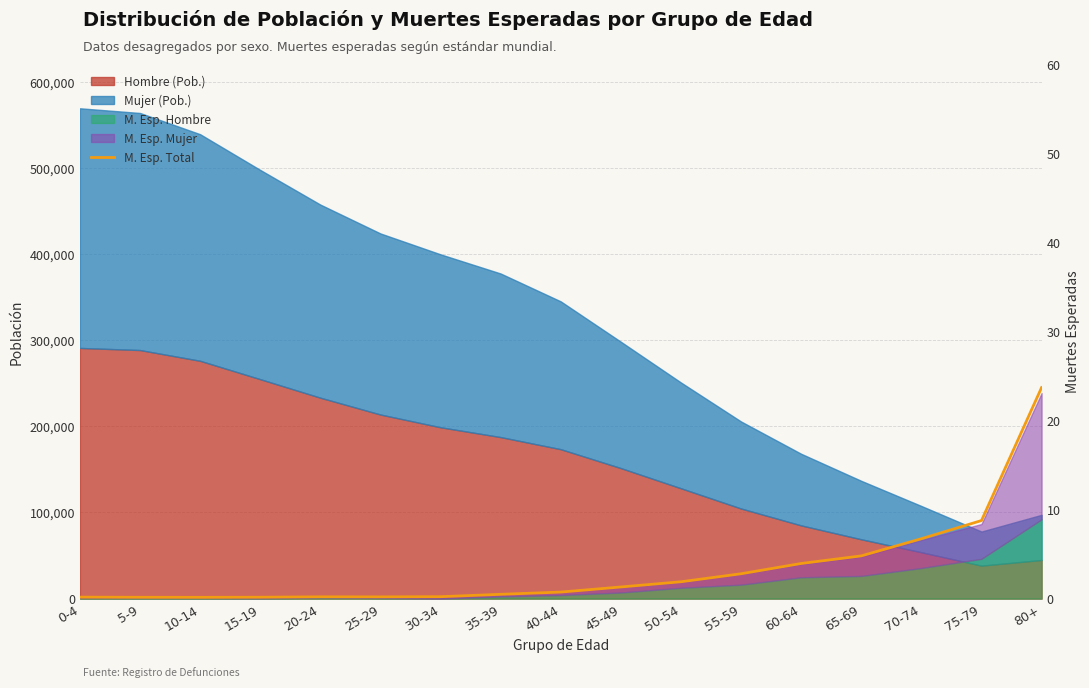

Reading left to right, list all the values displayed in this chart.

0.2	0.2	0.1	0.2	0.2	0.2	0.2	0.5	0.7	1.3	1.9	2.8	3.9	4.8	6.7	8.8	23.7